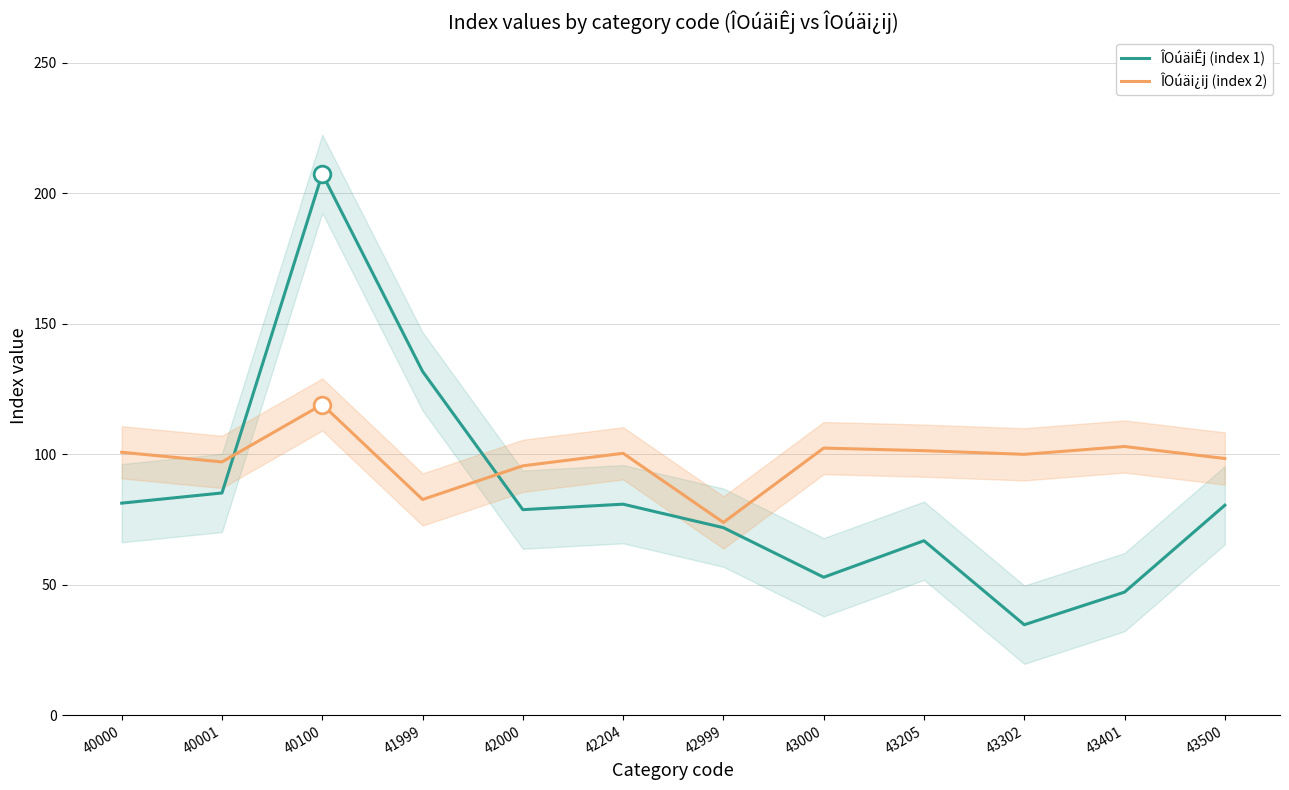

Is this an area chart (filled region under the line)?

No